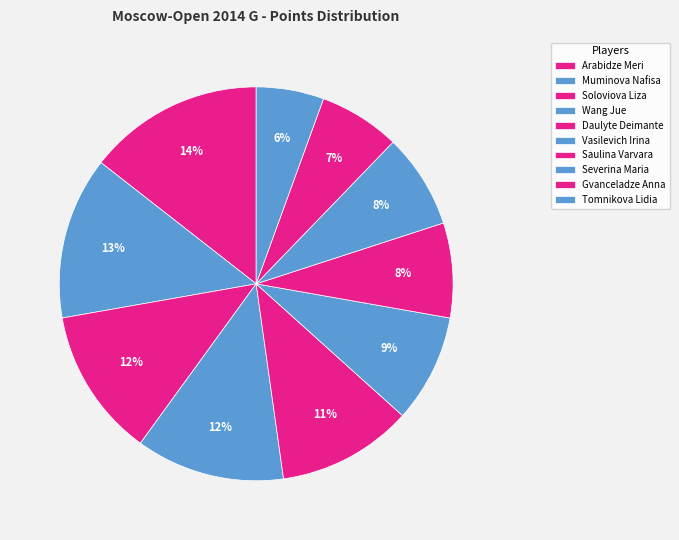

To the nearest percent, what percentage of the pie is Gvanceladze Anna?

7%